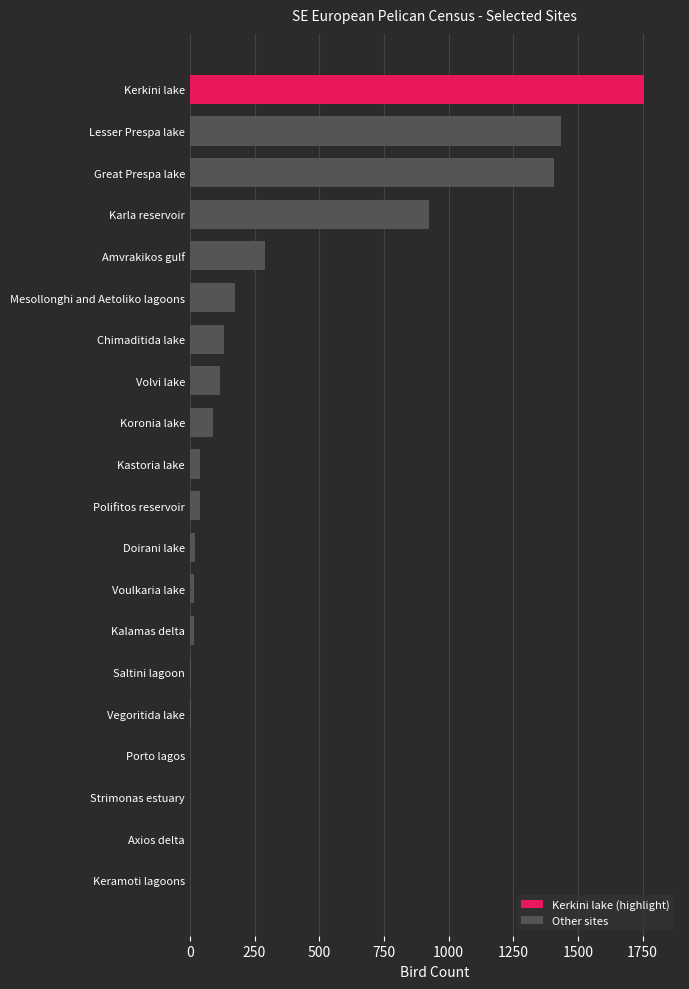

What is the average value?

324